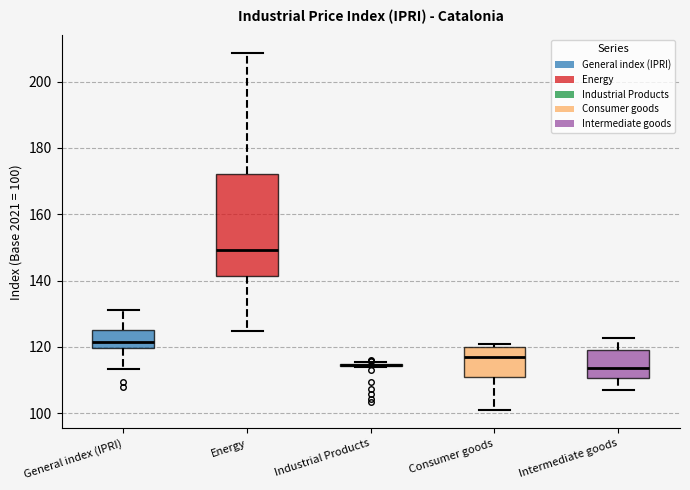

Reading left to right, read every box against the y-axis: the position of its median line, the range the box covers, and the ends of its whiskers. The values are not printed on the chart, so give them approximately, as read against the axis.

General index (IPRI): median 122, box 120 to 126, whiskers 114 to 132
Energy: median 150, box 142 to 172, whiskers 124 to 208
Industrial Products: box collapsed to a line at 114, whiskers 114 to 116
Consumer goods: median 118, box 110 to 120, whiskers 100 to 120 (just above the box's upper edge)
Intermediate goods: median 114, box 110 to 120, whiskers 106 to 122